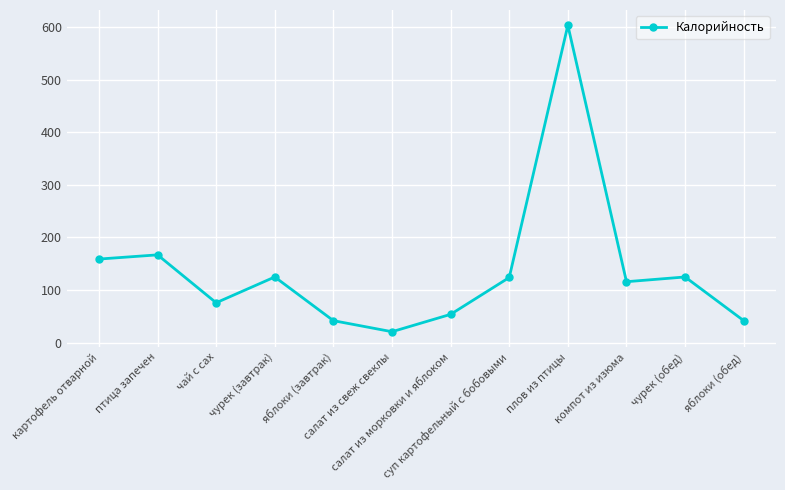

Approximately how many times larger is the value at плов из птицы compared to суп картофельный с бобовыми?

4.9